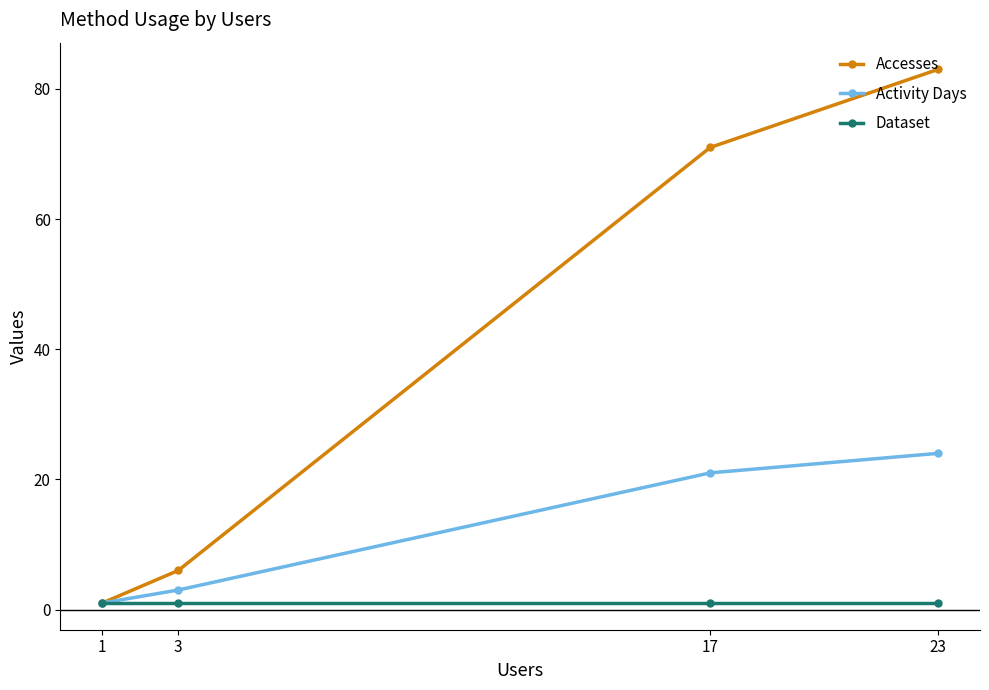

True or false: Accesses has more than 2 points higher than both neighbors.

False